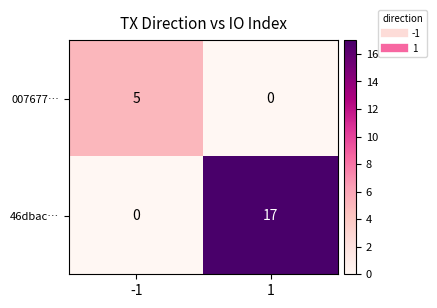

What is the sum of the 46dbac… values at -1 and 1?

17